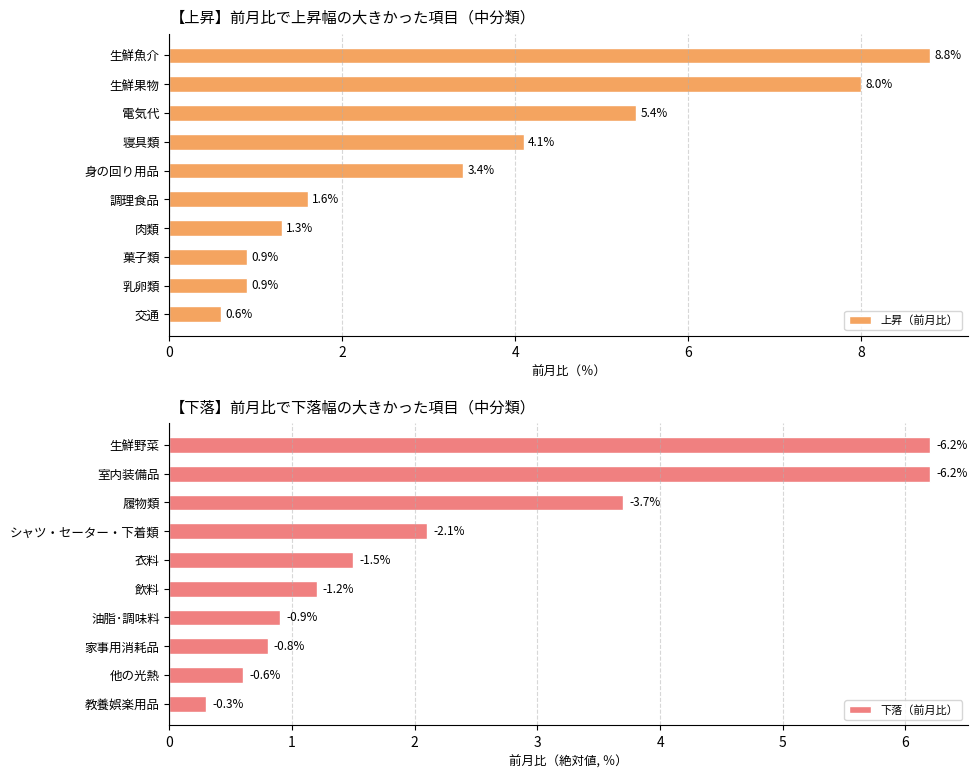

The 上昇（前月比） series shows 1.9 at 寝具類. True or false?

False